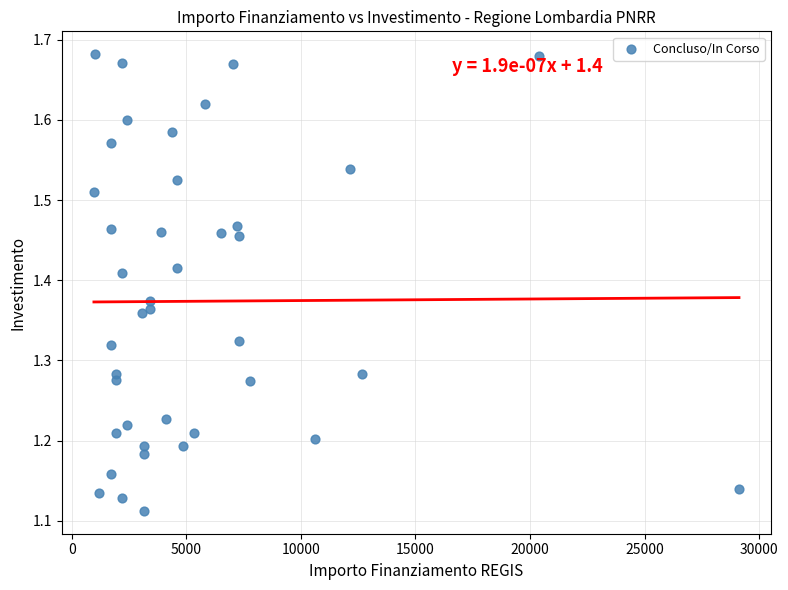

What is the range of Y values (max minus min)?

0.6